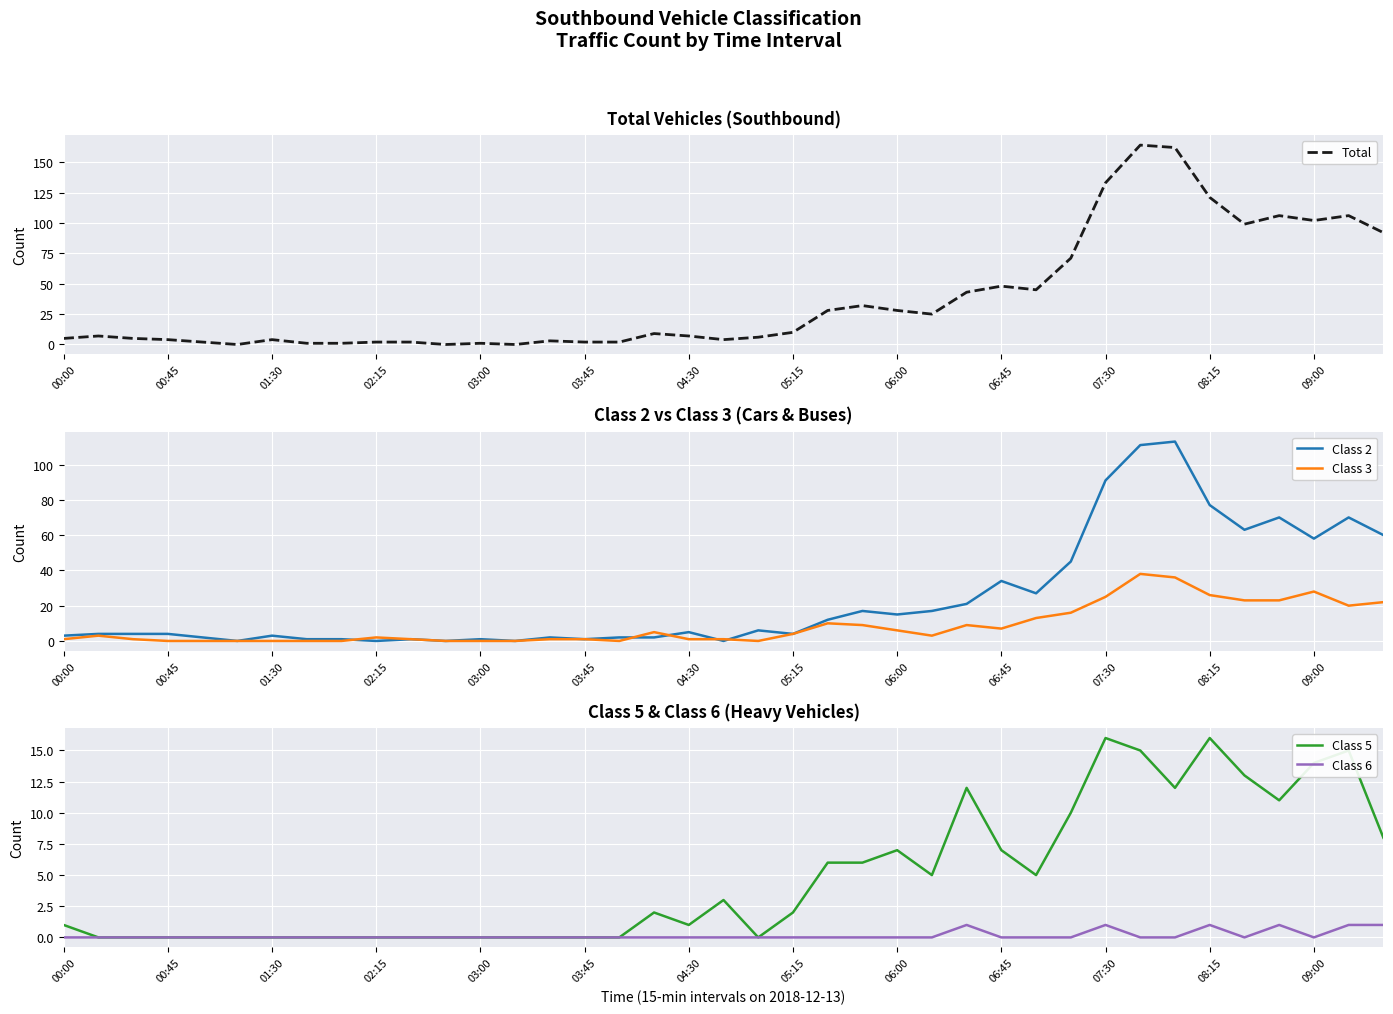

Which series has the largest total across all categories?

Total